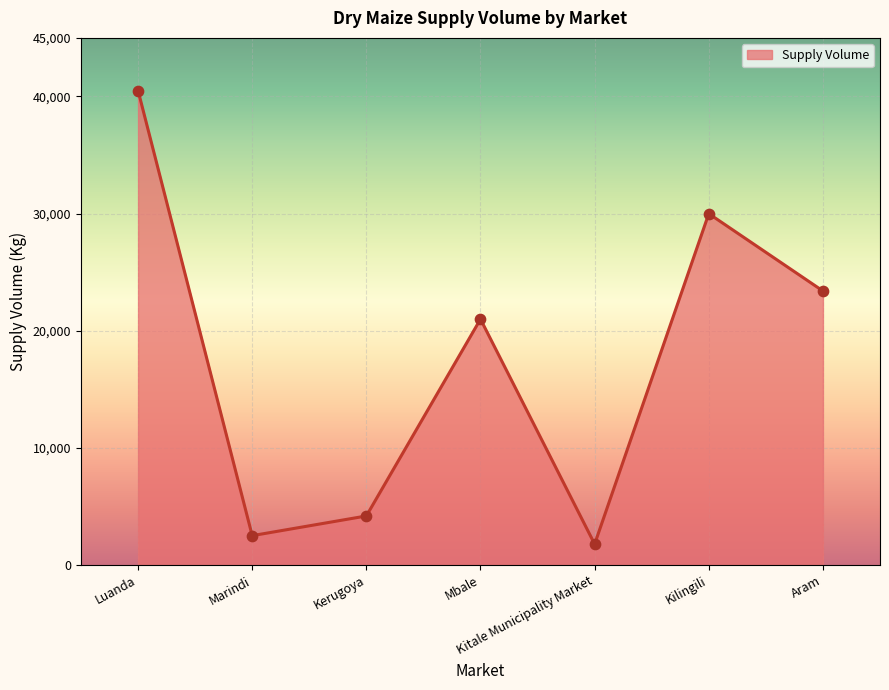

Approximately how many times larger is the value at Kilingili compared to Kitale Municipality Market?

16.7